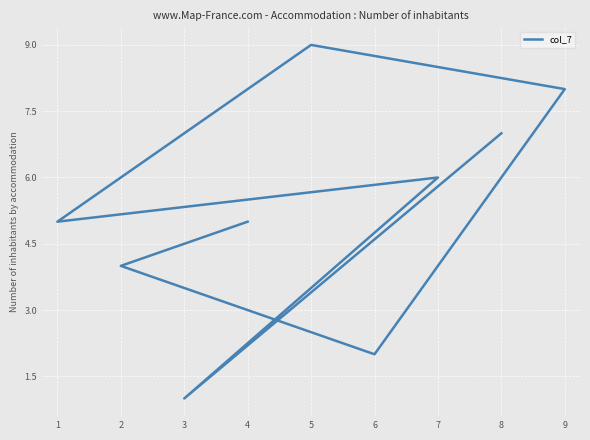

Is it true that the value at 8 is 12?

False